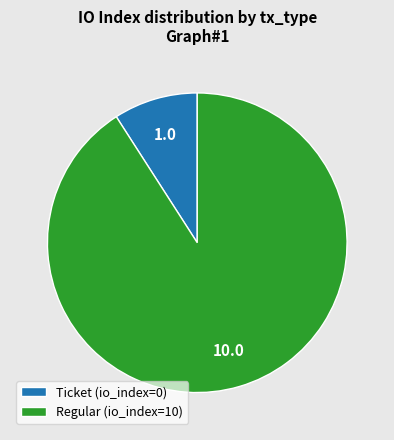

True or false: Regular (io_index=10) accounts for 91% of the total.

True